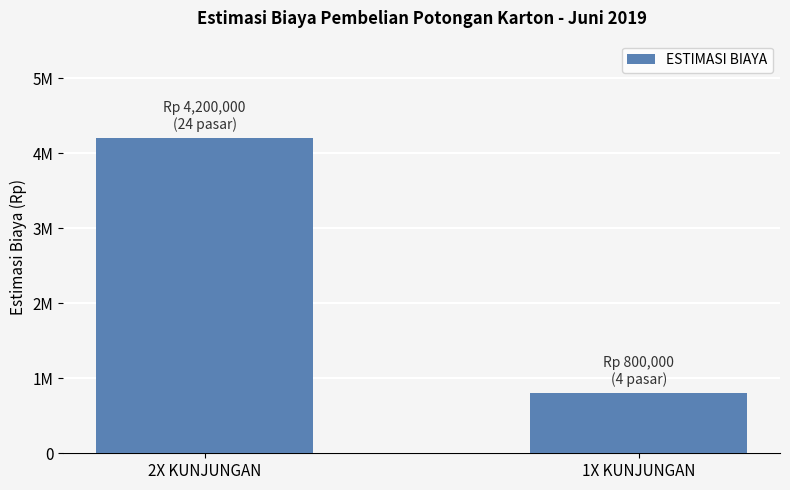

What position from the right is 1X KUNJUNGAN?

1